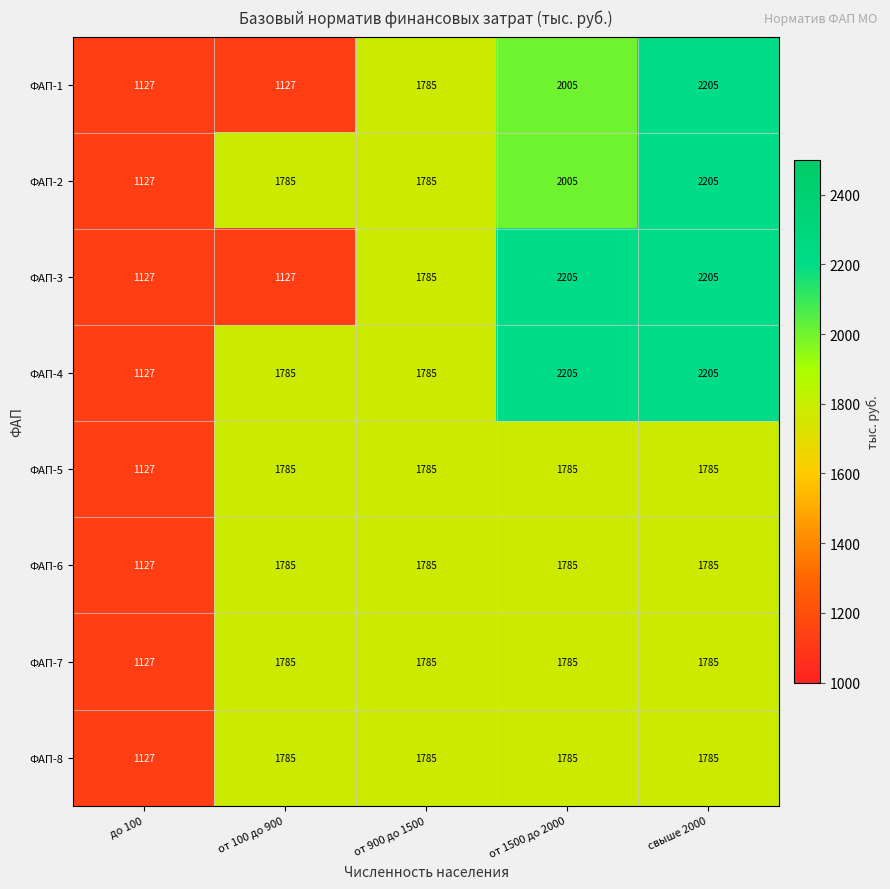

Is it true that ФАП-6 equals 1785 at от 1500 до 2000?

True